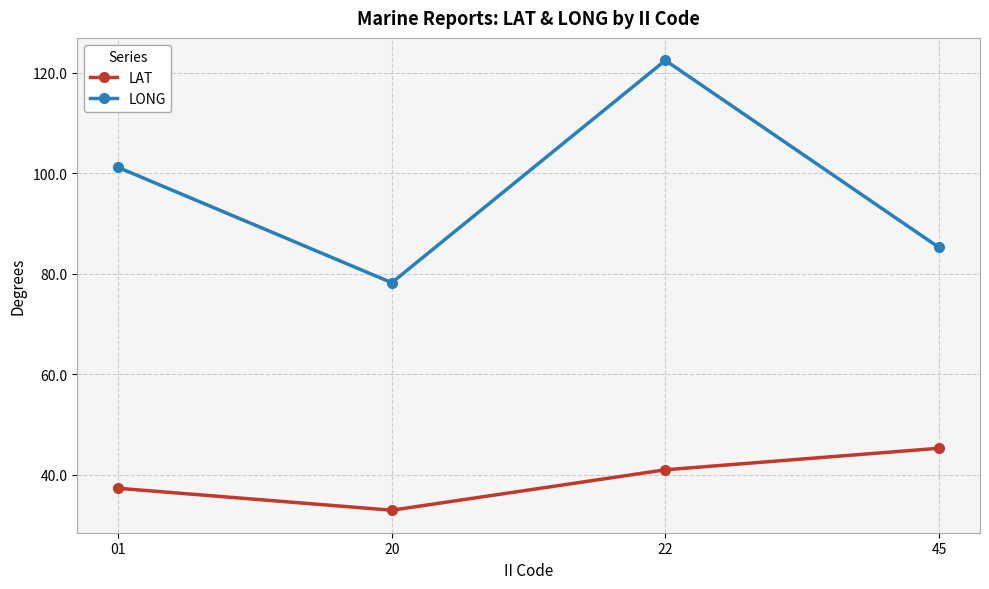

Rank the categories by LAT value from lowest to highest.

20, 01, 22, 45